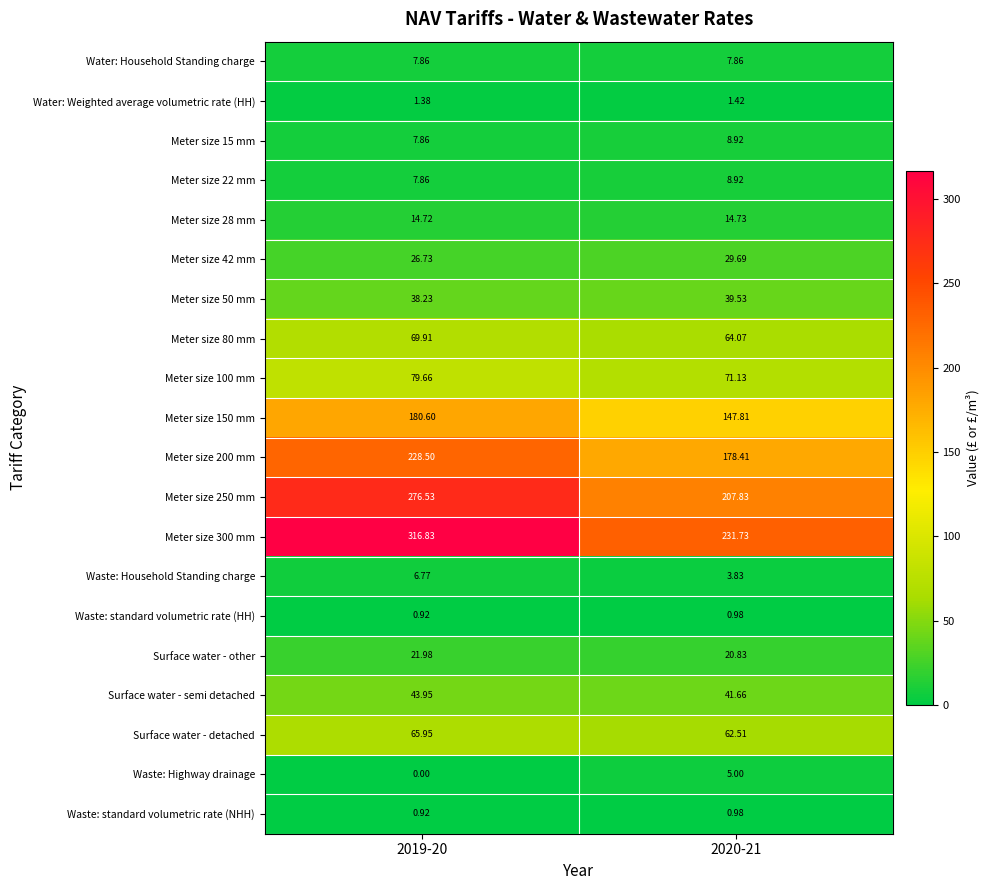

Which series has the largest total across all categories?

Meter size 300 mm